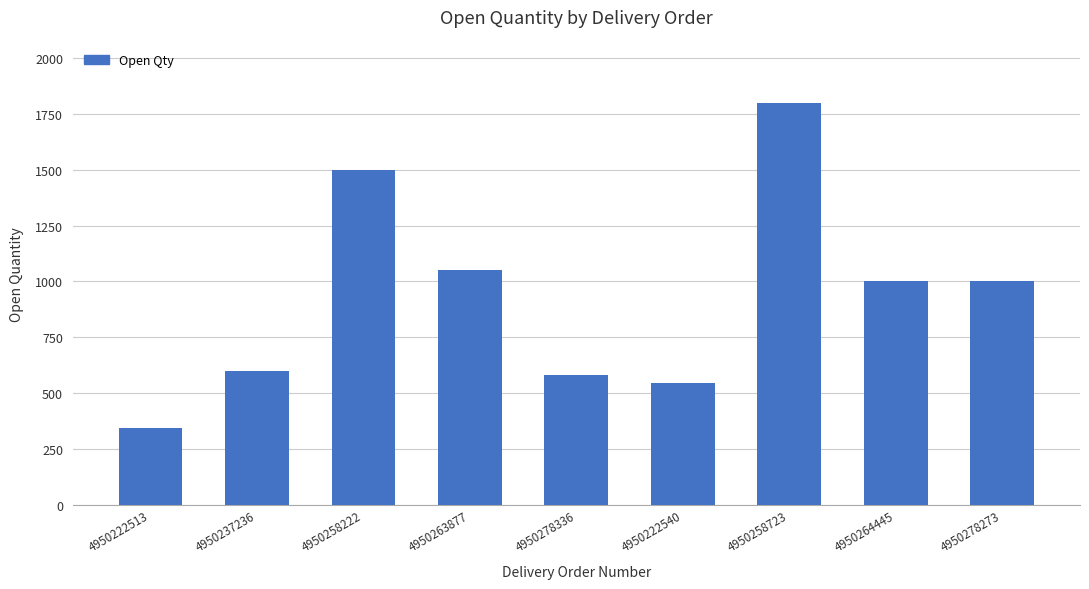

Read the value at 4950264445, to the nearest 100.

1000